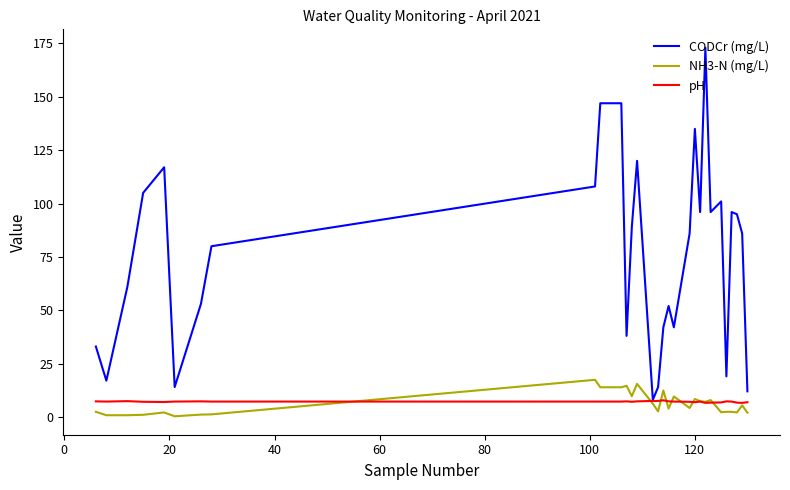

Which series has the largest range (max minus min)?

CODCr (mg/L)